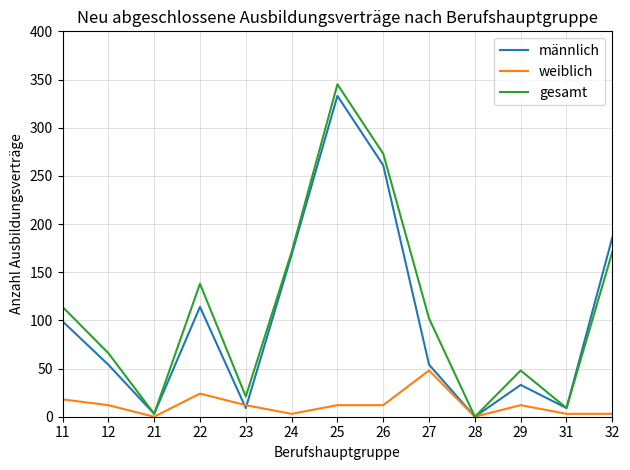

Which series has the largest range (max minus min)?

gesamt